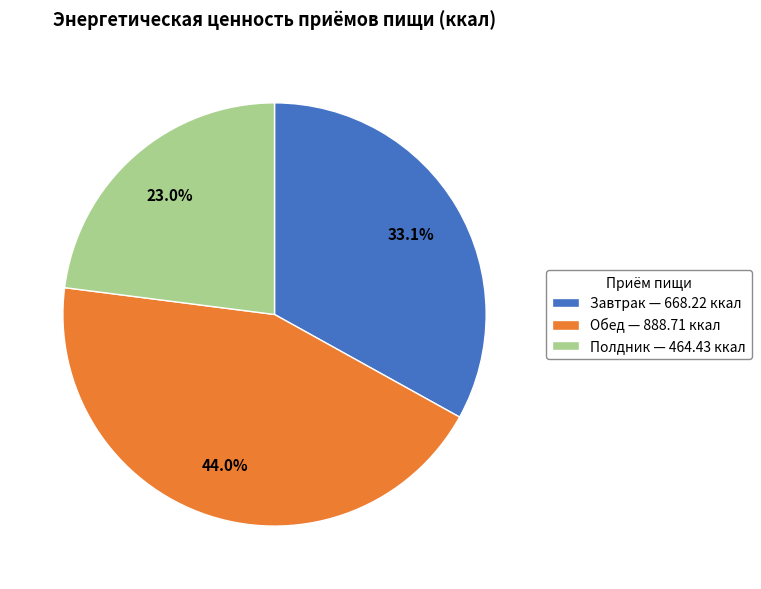

What percentage do Завтрак and Обед together represent?

77.0%